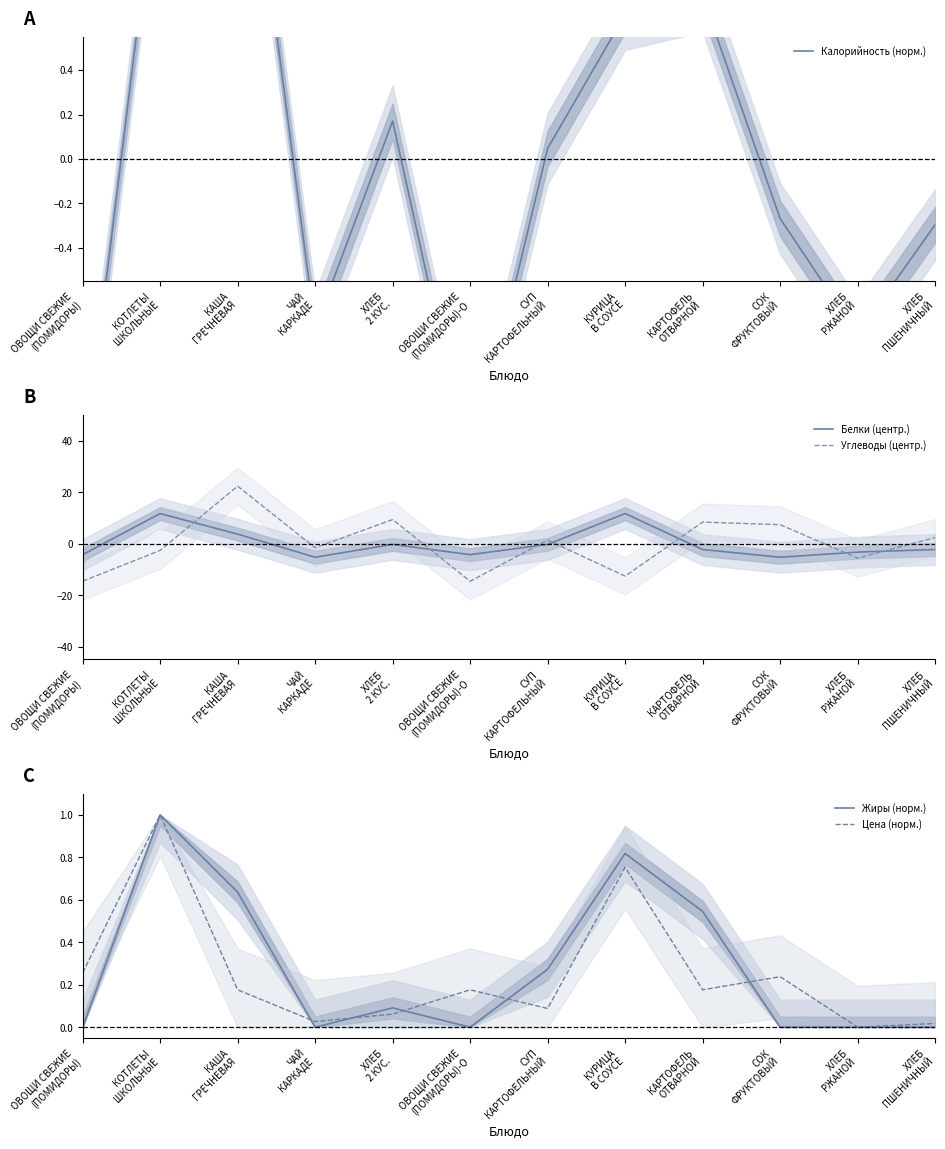

What is the sum of the Цена (норм.) values at СУП
КАРТОФЕЛЬНЫЙ and СОК
ФРУКТОВЫЙ?

0.3